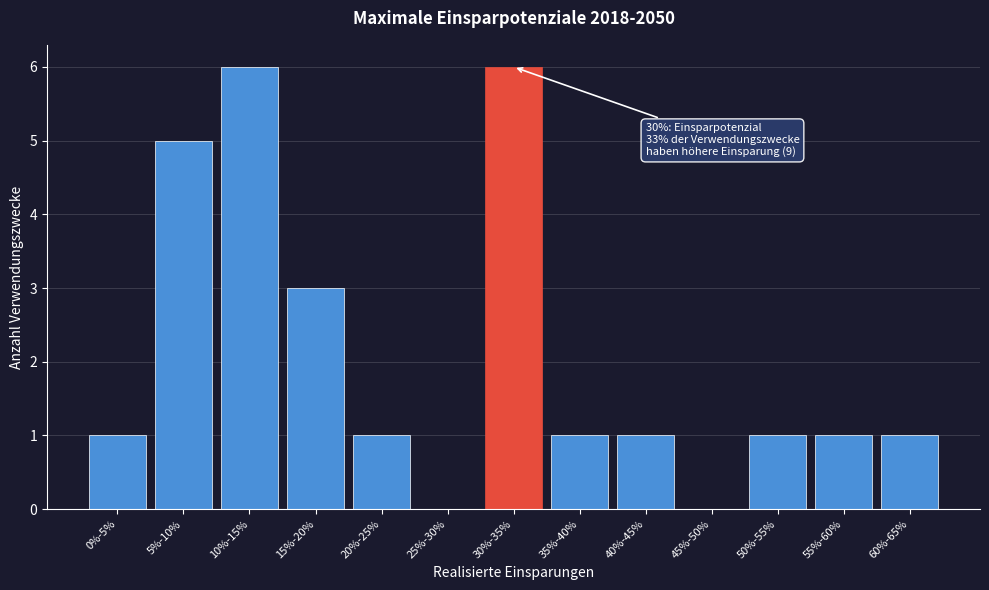

Reading left to right, list all the values displayed in this chart.

0%-5%=1	5%-10%=5	10%-15%=6	15%-20%=3	20%-25%=1	25%-30%=0	30%-35%=6	35%-40%=1	40%-45%=1	45%-50%=0	50%-55%=1	55%-60%=1	60%-65%=1